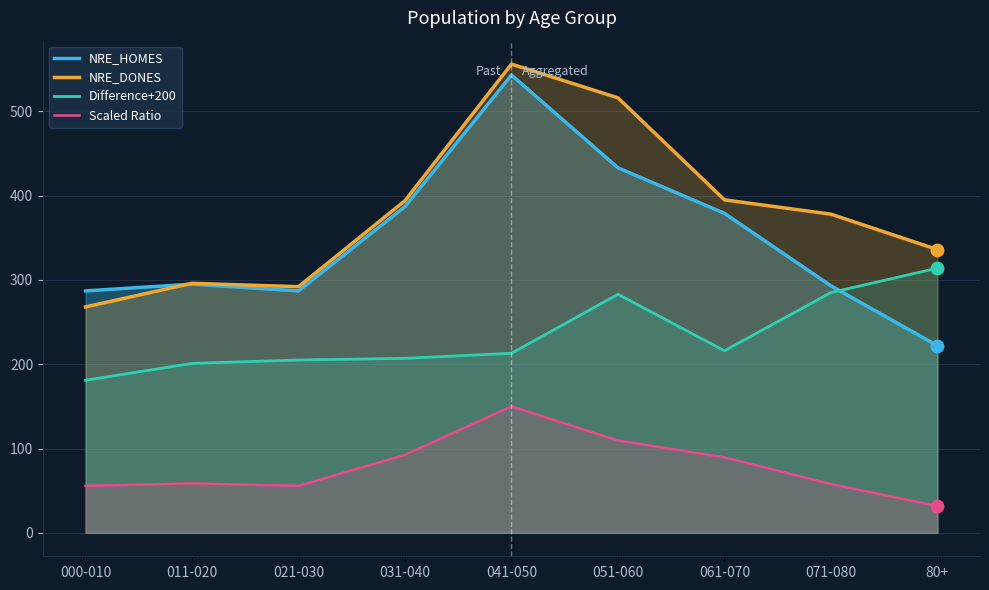

At how many categories does at least one series exceed 553?

1